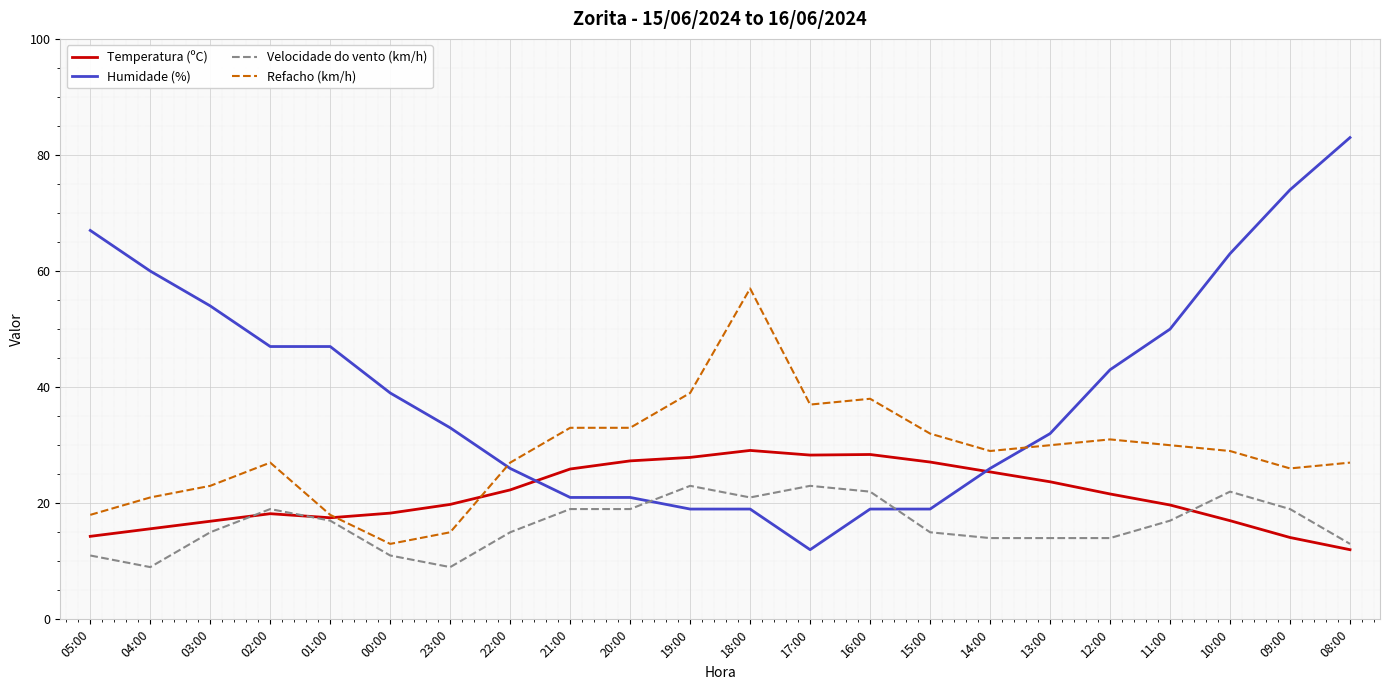

What is the difference between the Velocidade do vento (km/h) values at 14:00 and 08:00?

1.0